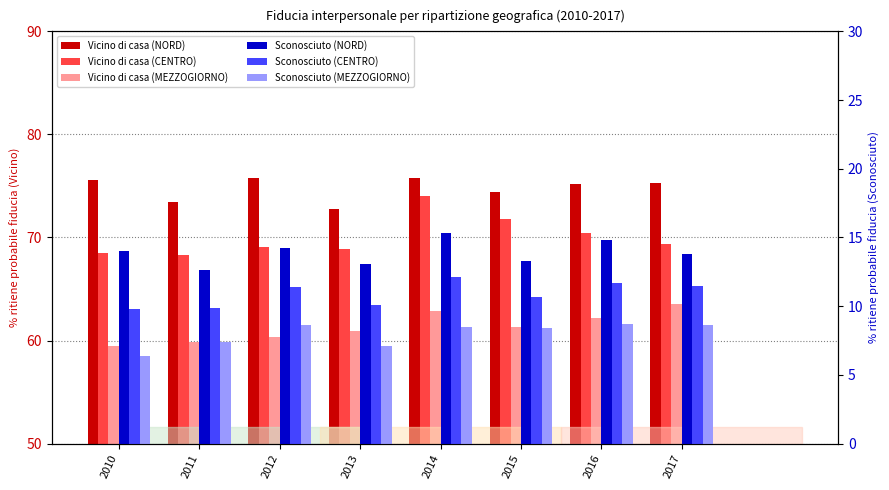

Which category has the highest value across all series?

2012